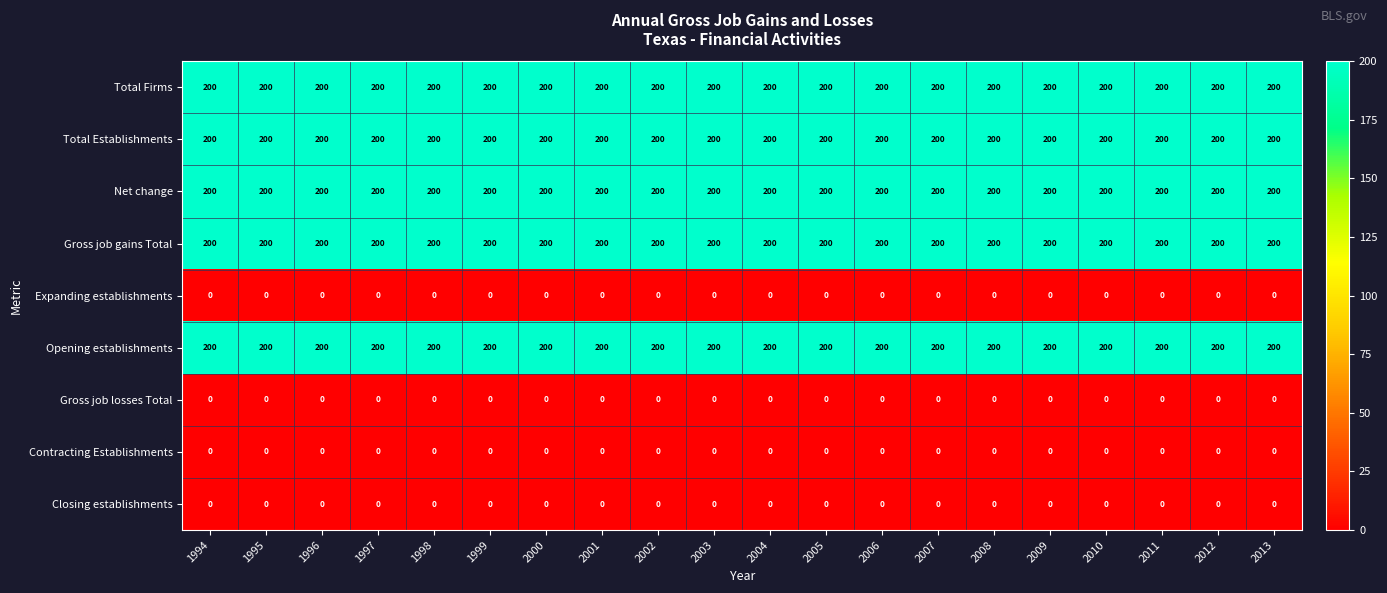

What is the total value across all series at 1998?

1000